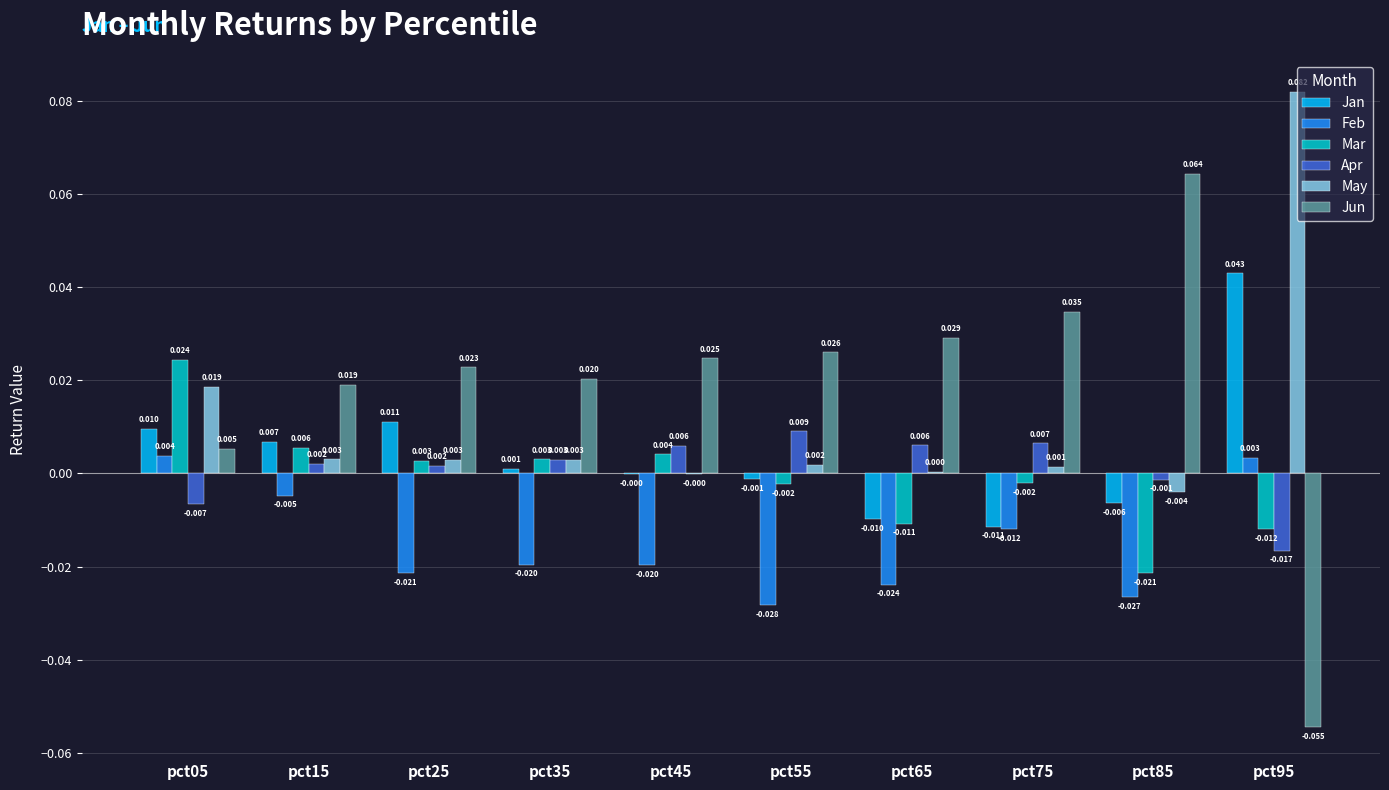

Is the value of Jan at pct05 greater than the value of May at pct35?

Yes